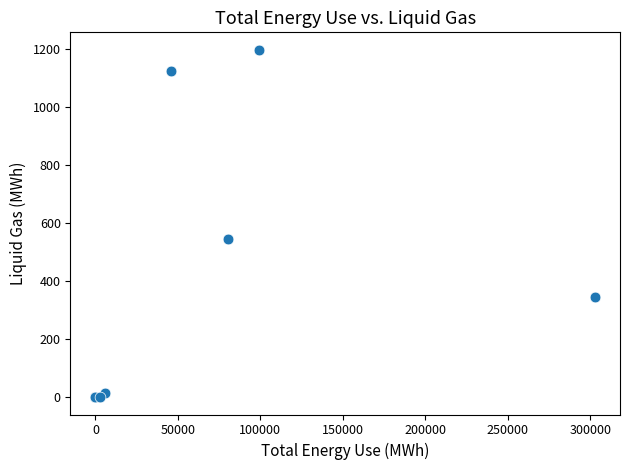

What Y value in the scatter plot is closest to 598?

543.9